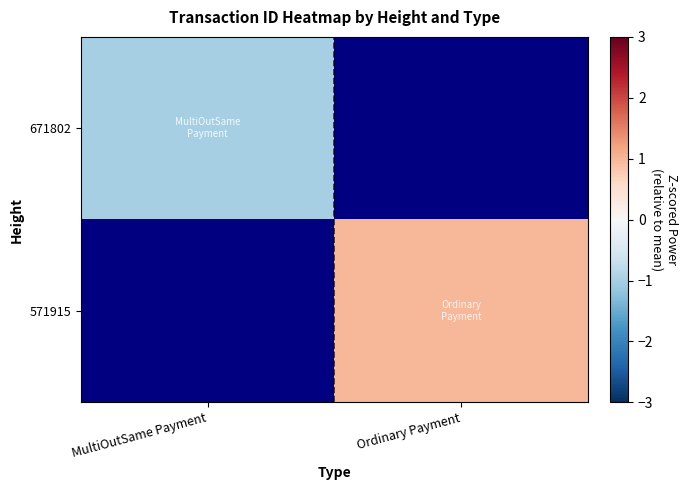

Where does the 571915 series first go above 0?

Ordinary Payment